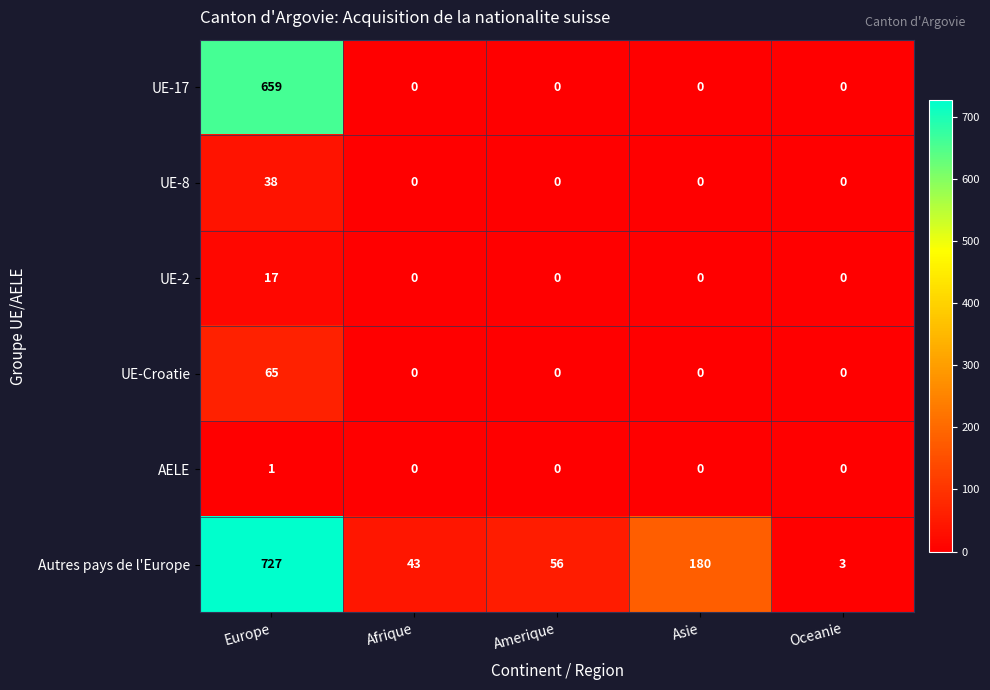

Reading right to left, extract all data points from this chart.

UE-17: 0	0	0	0	659
UE-8: 0	0	0	0	38
UE-2: 0	0	0	0	17
UE-Croatie: 0	0	0	0	65
AELE: 0	0	0	0	1
Autres pays de l'Europe: 3	180	56	43	727